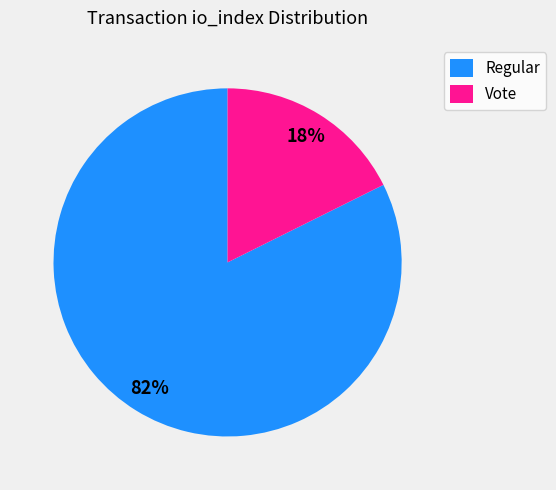

Count the number of slices in the pie.

2